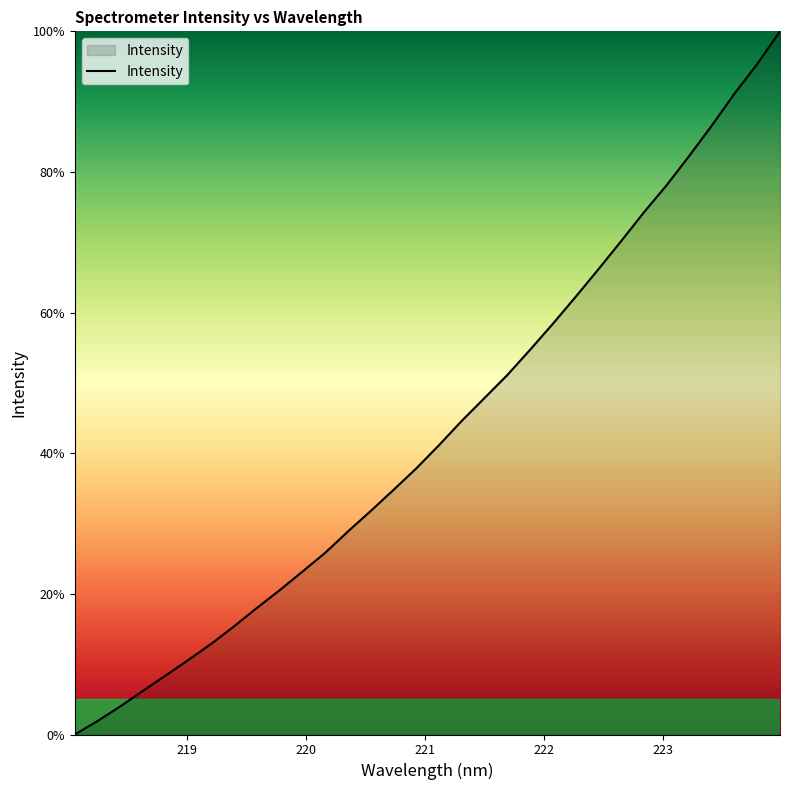

What is the greatest value displayed?

100.0